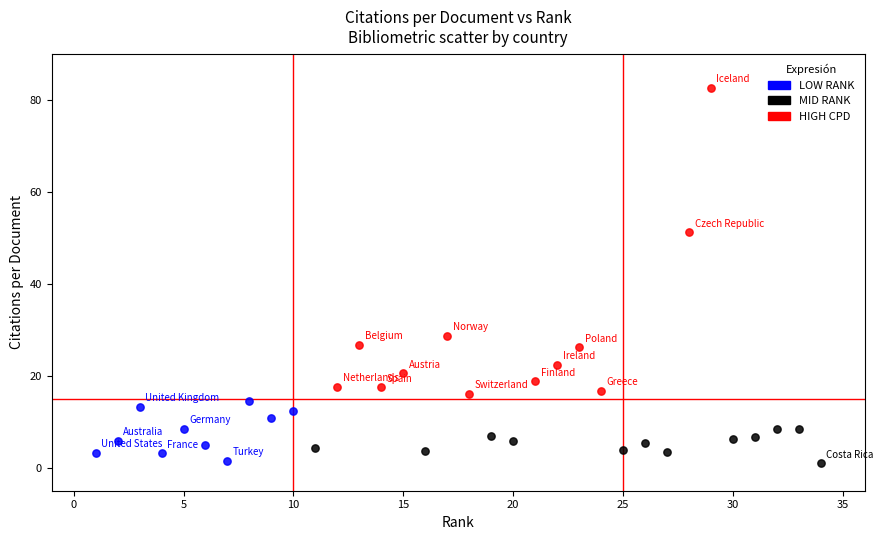

Which series reaches the maximum Y coordinate?

HIGH CPD